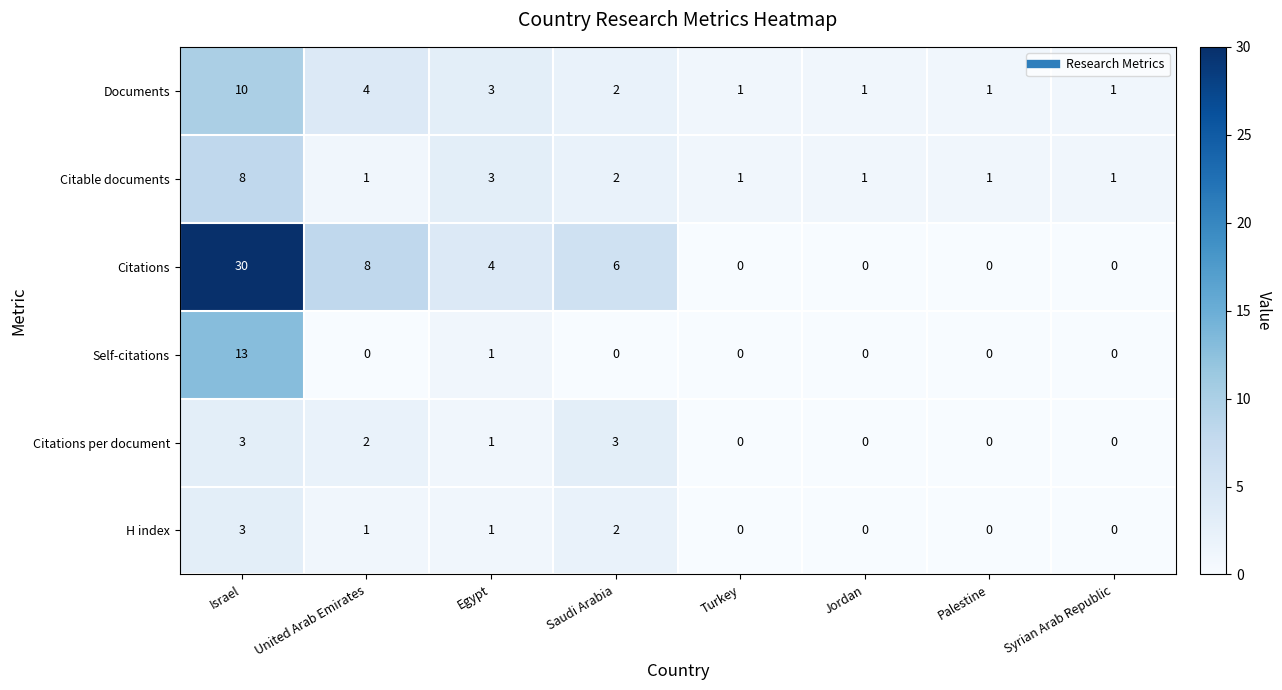

The Citable documents series shows 5 at Israel. True or false?

False